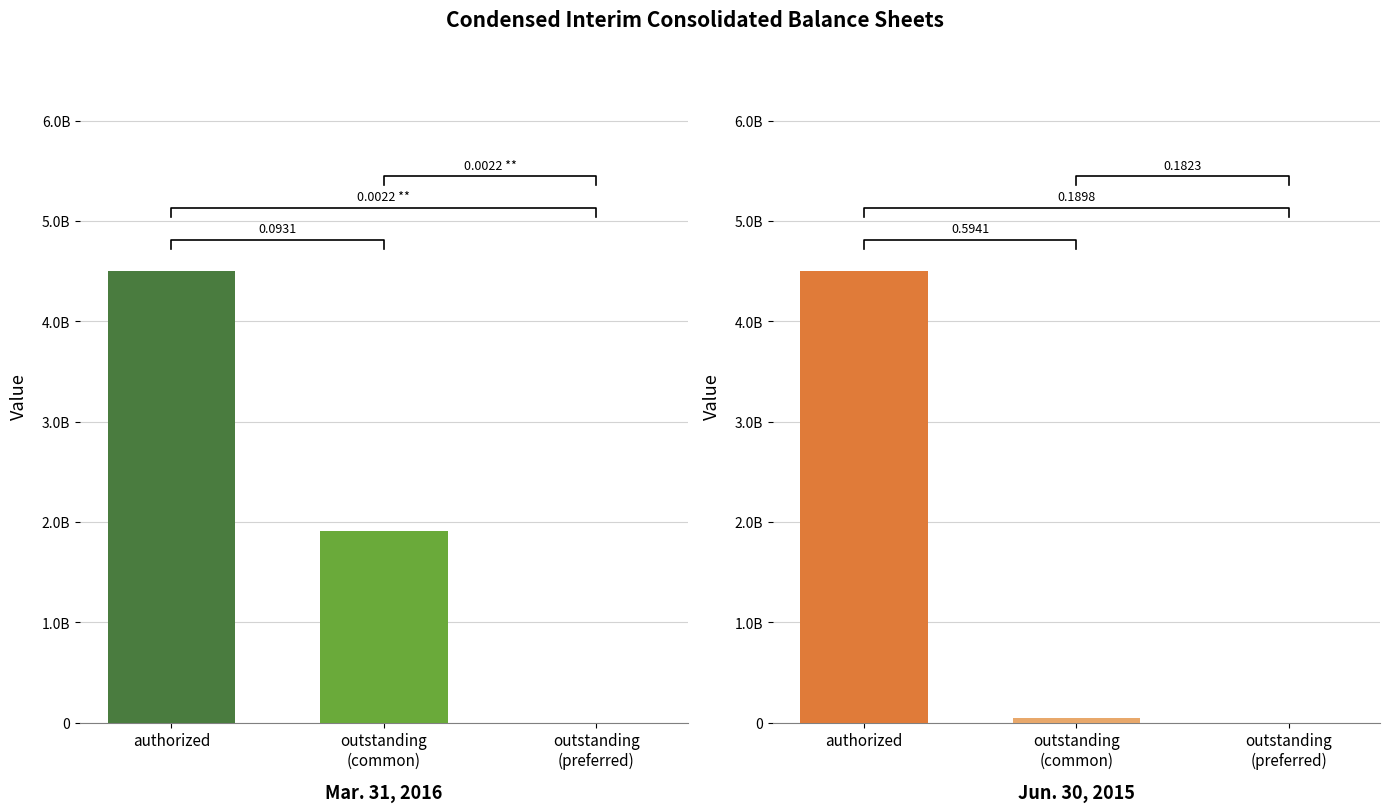

What is the sum of the Jun. 30, 2015 values at Capital stock, outstanding and Capital stock, authorized?

4543653453